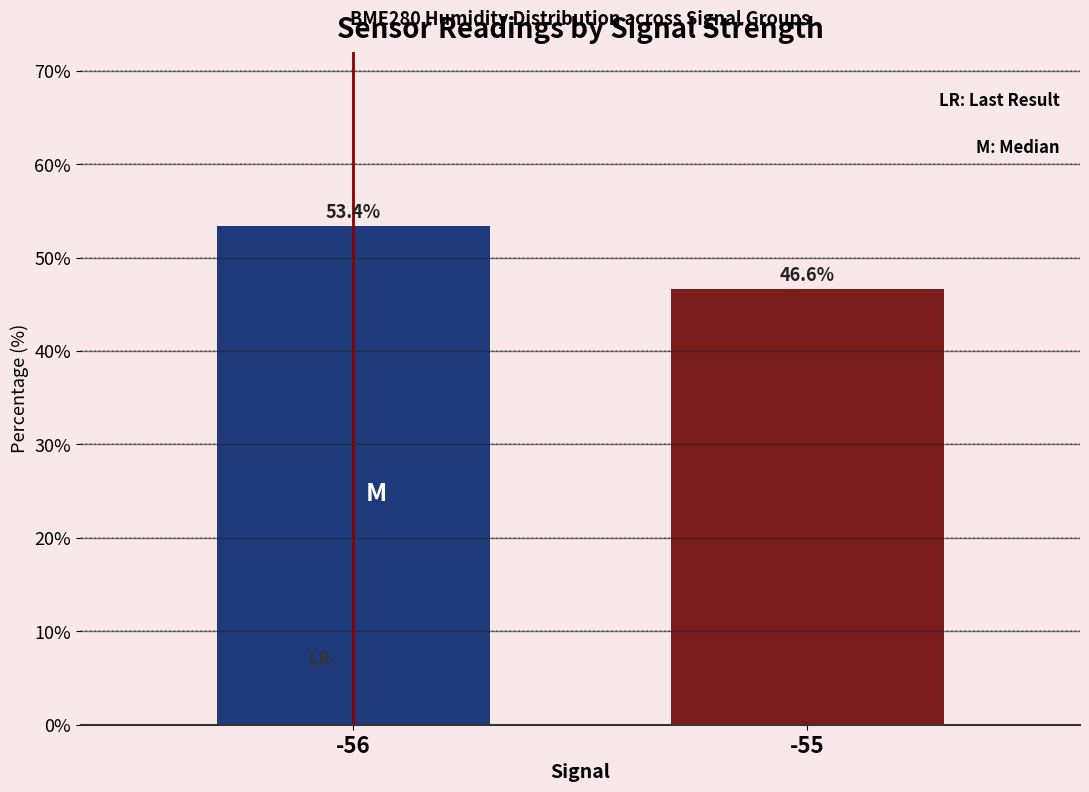

Which has a higher value, -56 or -55?

-56